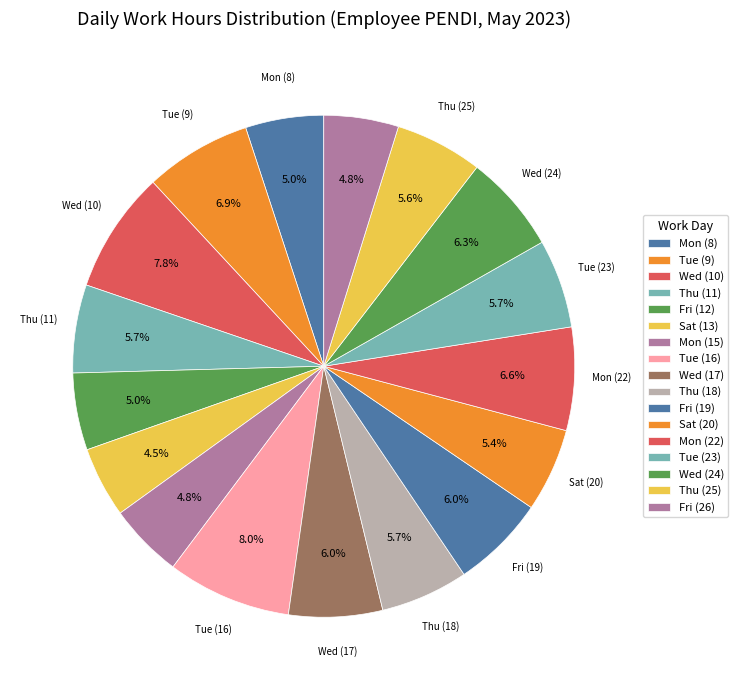

Do Mon (22) and Fri (19) together represent more than half of the pie?

No